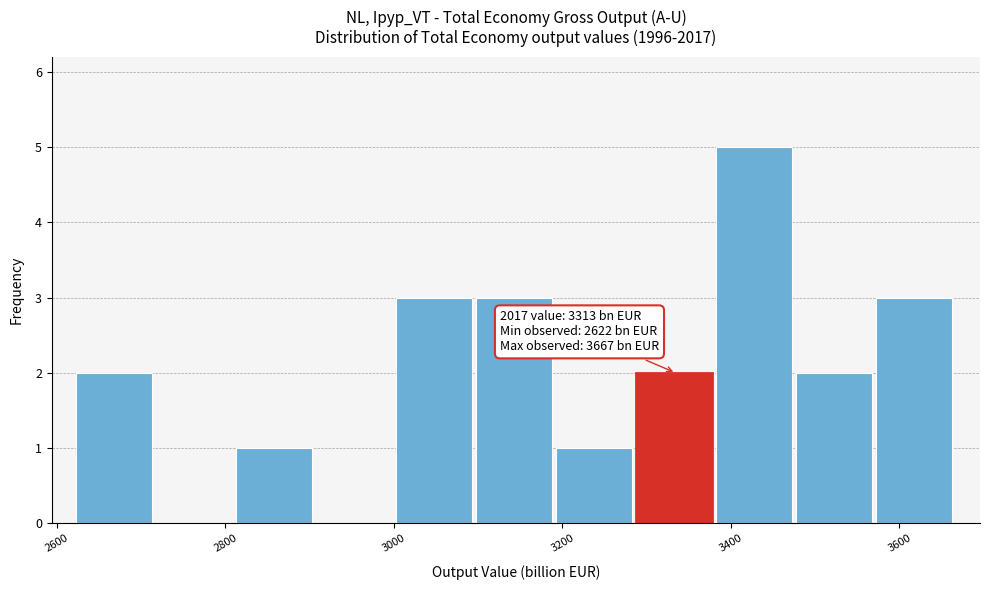

Which range on the x-axis has the tallest bar?

3380 to 3480